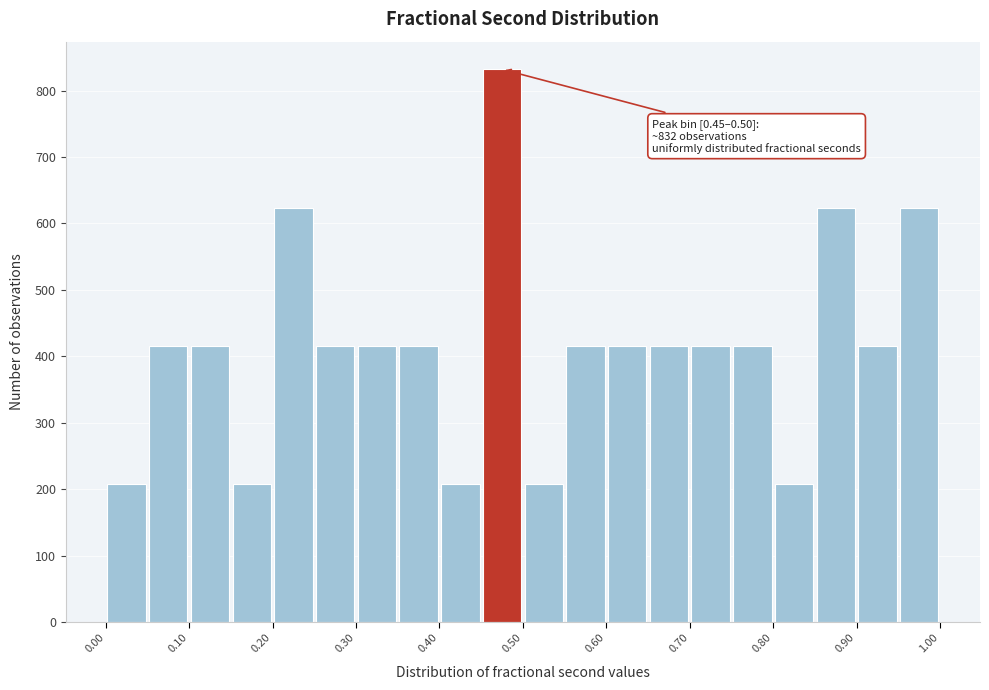

Which range on the x-axis has the tallest bar?

0.45 to 0.50